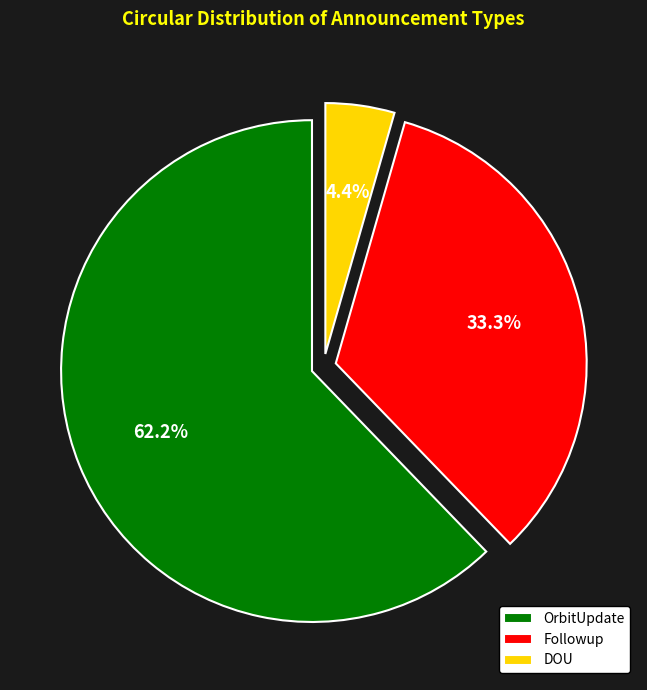

Combined, do OrbitUpdate and DOU account for over 50%?

Yes